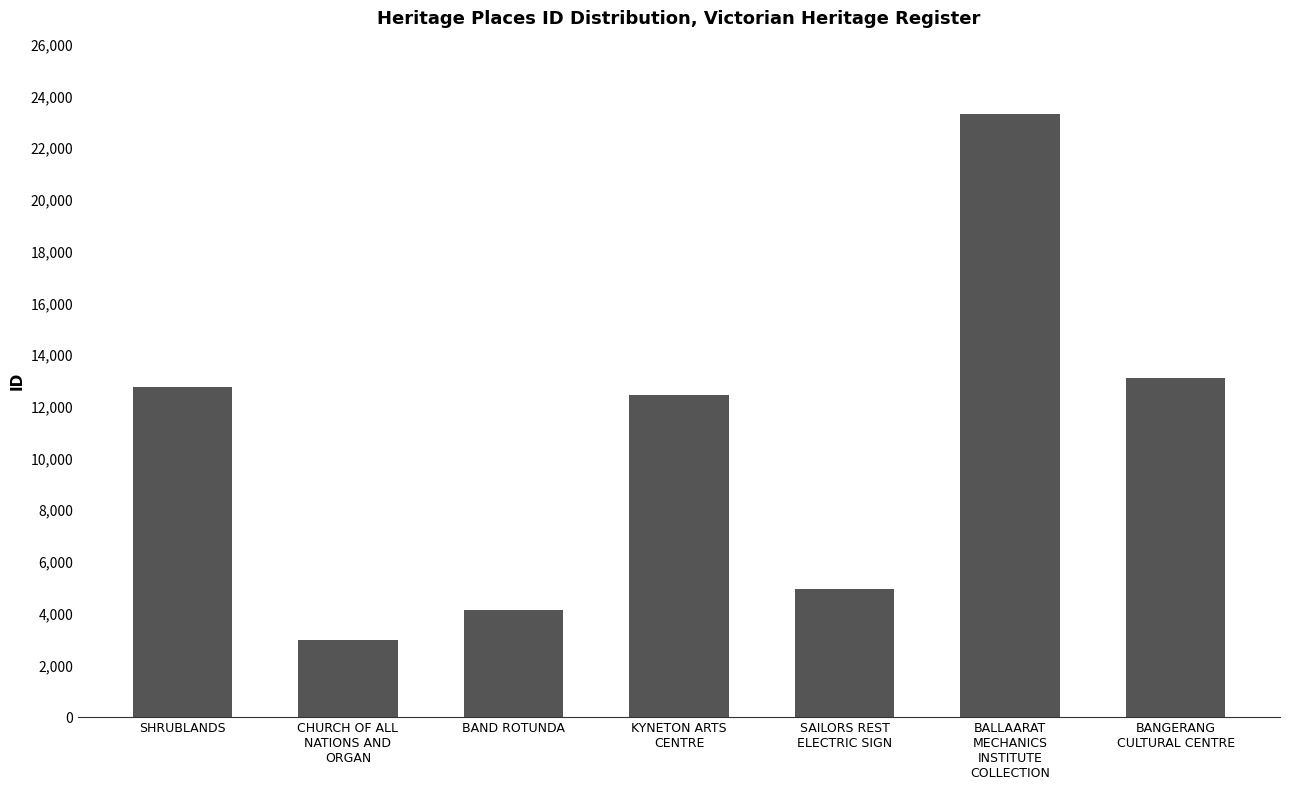

What is the sum of all values?

73775